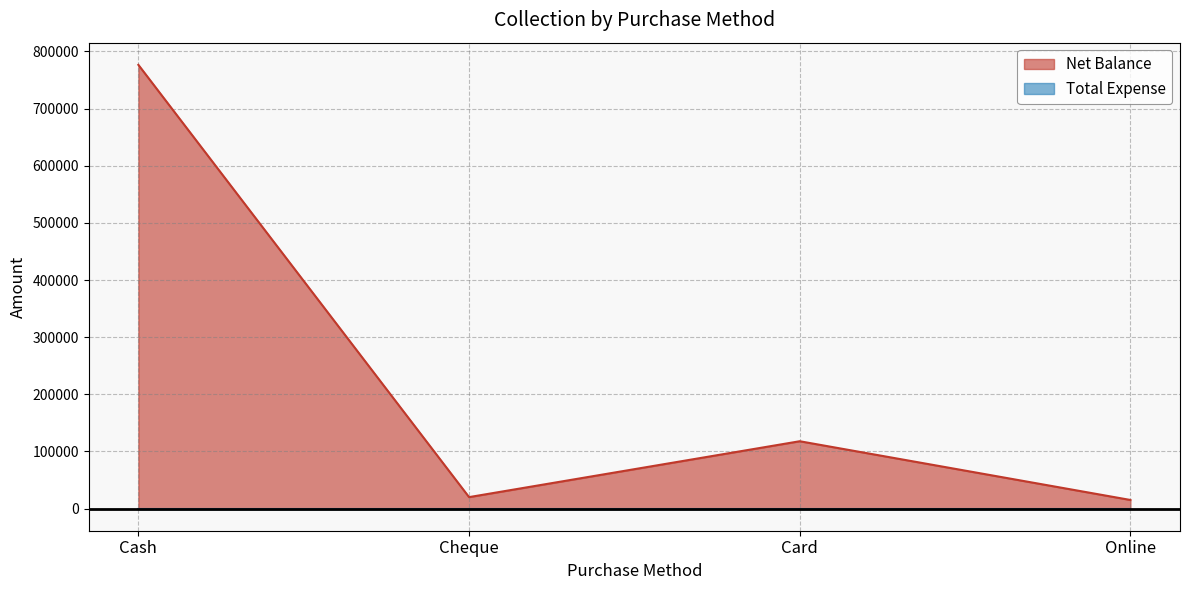

Which has a higher value, Cheque or Cash?

Cash